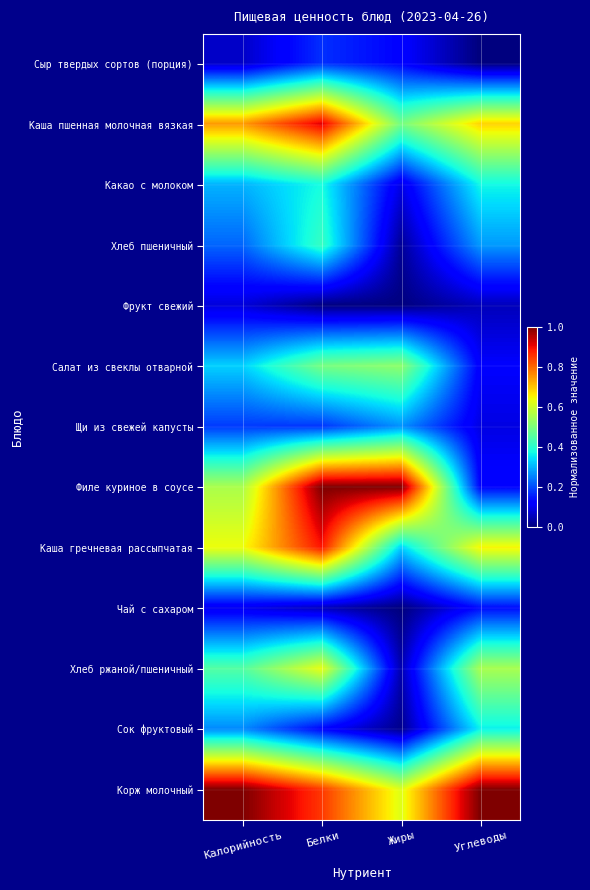

Reading left to right, extract all data points from this chart.

Сыр твердых сортов (порция): Калорийность=0.1	Белки=0.2	Жиры=0.1	Углеводы=0.0
Каша пшенная молочная вязкая: Калорийность=0.7	Белки=0.9	Жиры=0.5	Углеводы=0.7
Какао с молоком: Калорийность=0.3	Белки=0.4	Жиры=0.1	Углеводы=0.4
Хлеб пшеничный: Калорийность=0.2	Белки=0.4	Жиры=0.0	Углеводы=0.3
Фрукт свежий: Калорийность=0.1	Белки=0.0	Жиры=0.0	Углеводы=0.1
Салат из свеклы отварной: Калорийность=0.3	Белки=0.5	Жиры=0.5	Углеводы=0.1
Щи из свежей капусты: Калорийность=0.2	Белки=0.2	Жиры=0.3	Углеводы=0.1
Филе куриное в соусе: Калорийность=0.6	Белки=1.0	Жиры=1.0	Углеводы=0.1
Каша гречневая рассыпчатая: Калорийность=0.6	Белки=0.9	Жиры=0.3	Углеводы=0.7
Чай с сахаром: Калорийность=0.1	Белки=0.1	Жиры=0.0	Углеводы=0.1
Хлеб ржаной/пшеничный: Калорийность=0.5	Белки=0.6	Жиры=0.0	Углеводы=0.6
Сок фруктовый: Калорийность=0.3	Белки=0.1	Жиры=0.0	Углеводы=0.4
Корж молочный: Калорийность=1.0	Белки=0.8	Жиры=0.6	Углеводы=1.0